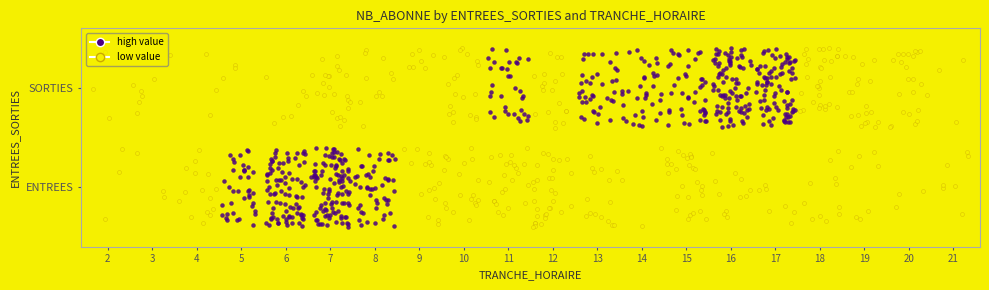

Count the number of data series in this chart.

1